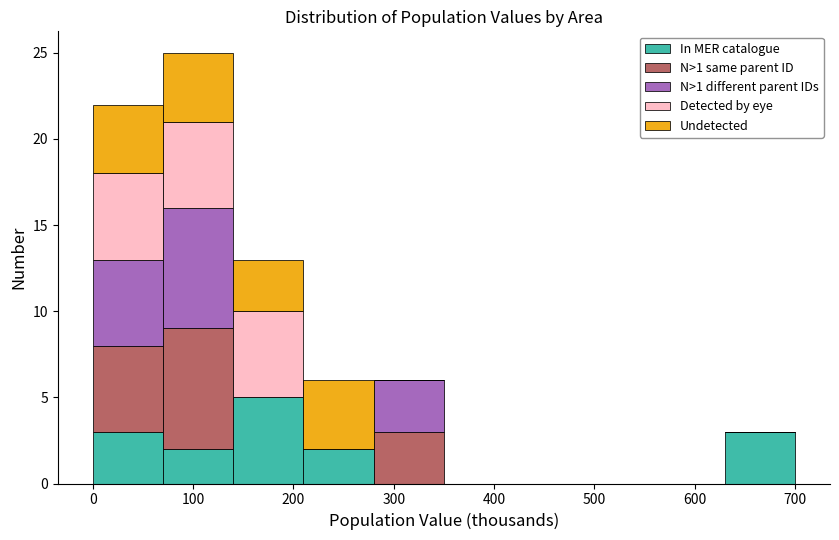

What is the total height of the stacked bar covering 0 to 70 on the x-axis? The values are not printed on the chart, so give them approximately, as read against the axis.

22